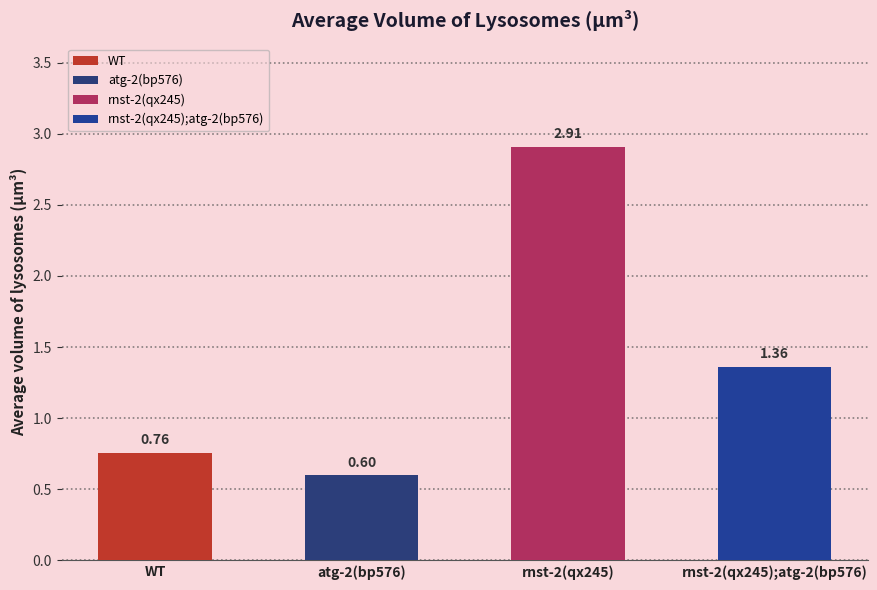

Rank the series by their maximum value, from highest to lowest.

rnst-2(qx245), rnst-2(qx245);atg-2(bp576), WT, atg-2(bp576)